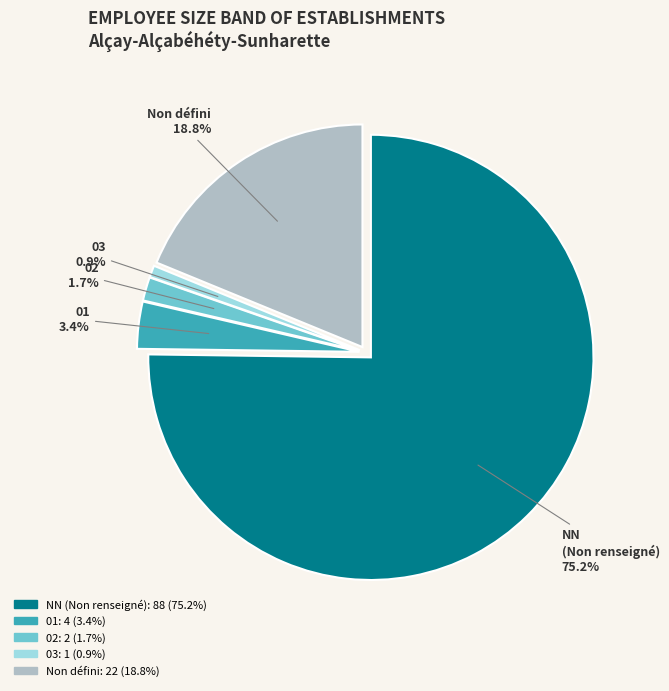

Is there any slice that represents more than half of the pie?

Yes